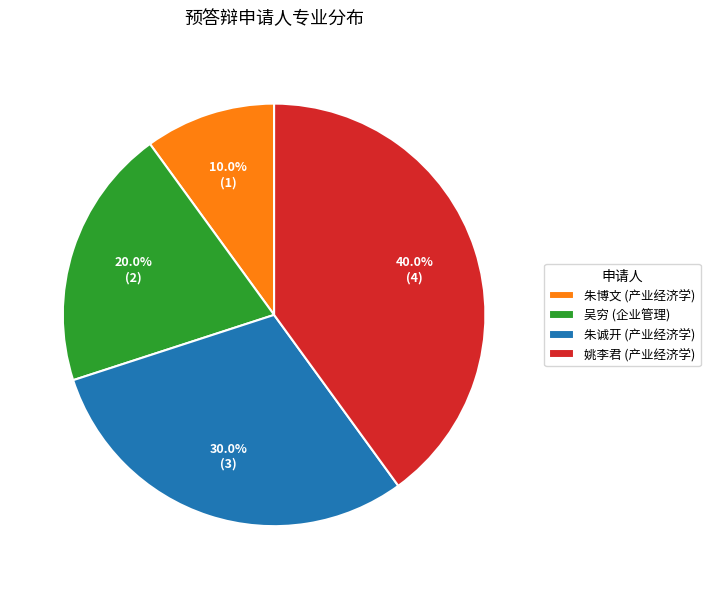

Is there a majority slice in this chart?

No